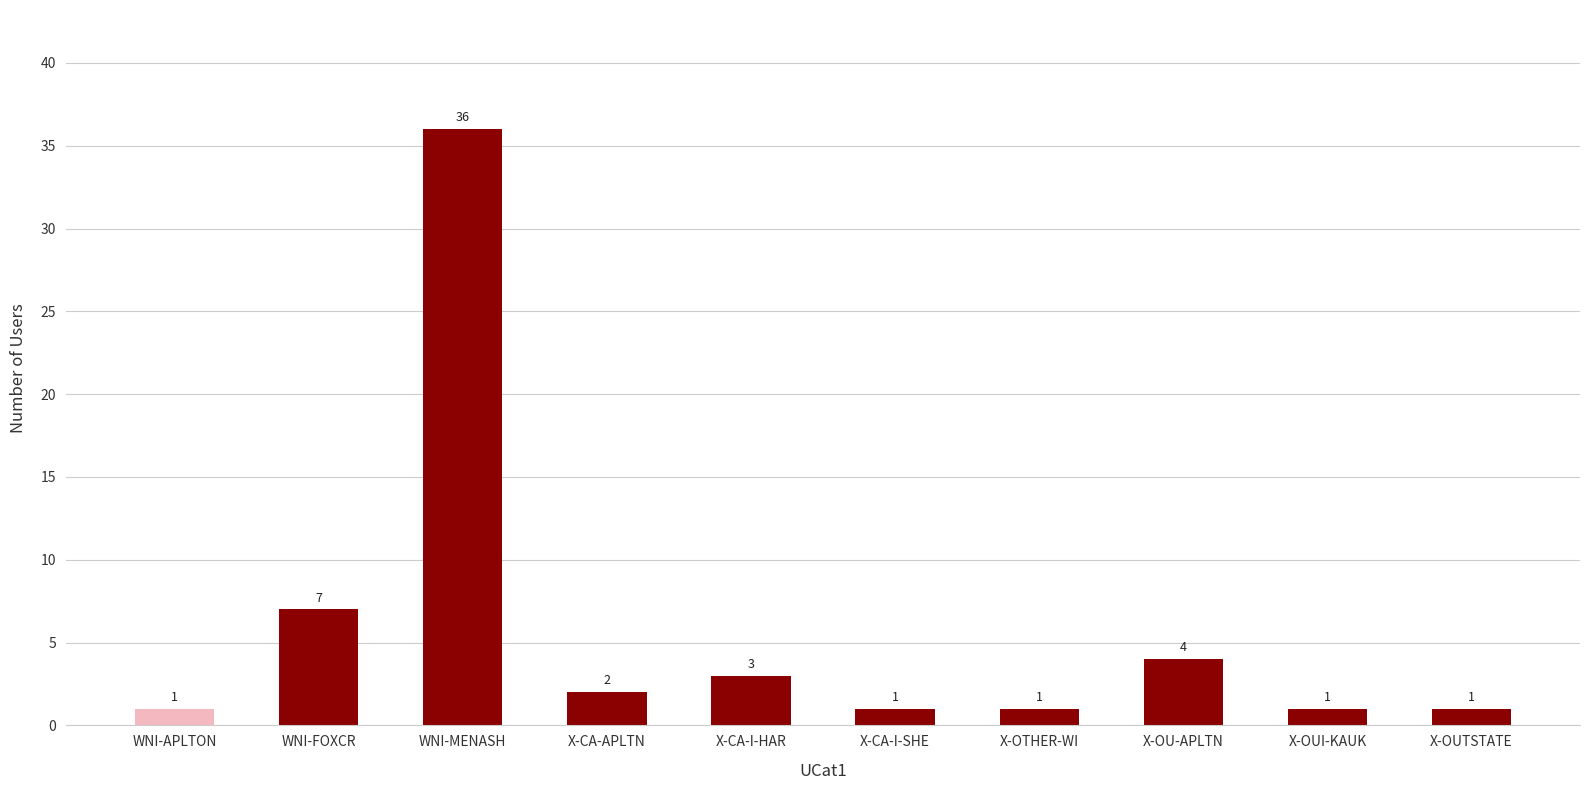

True or false: the data shows 7 at WNI-FOXCR.

True